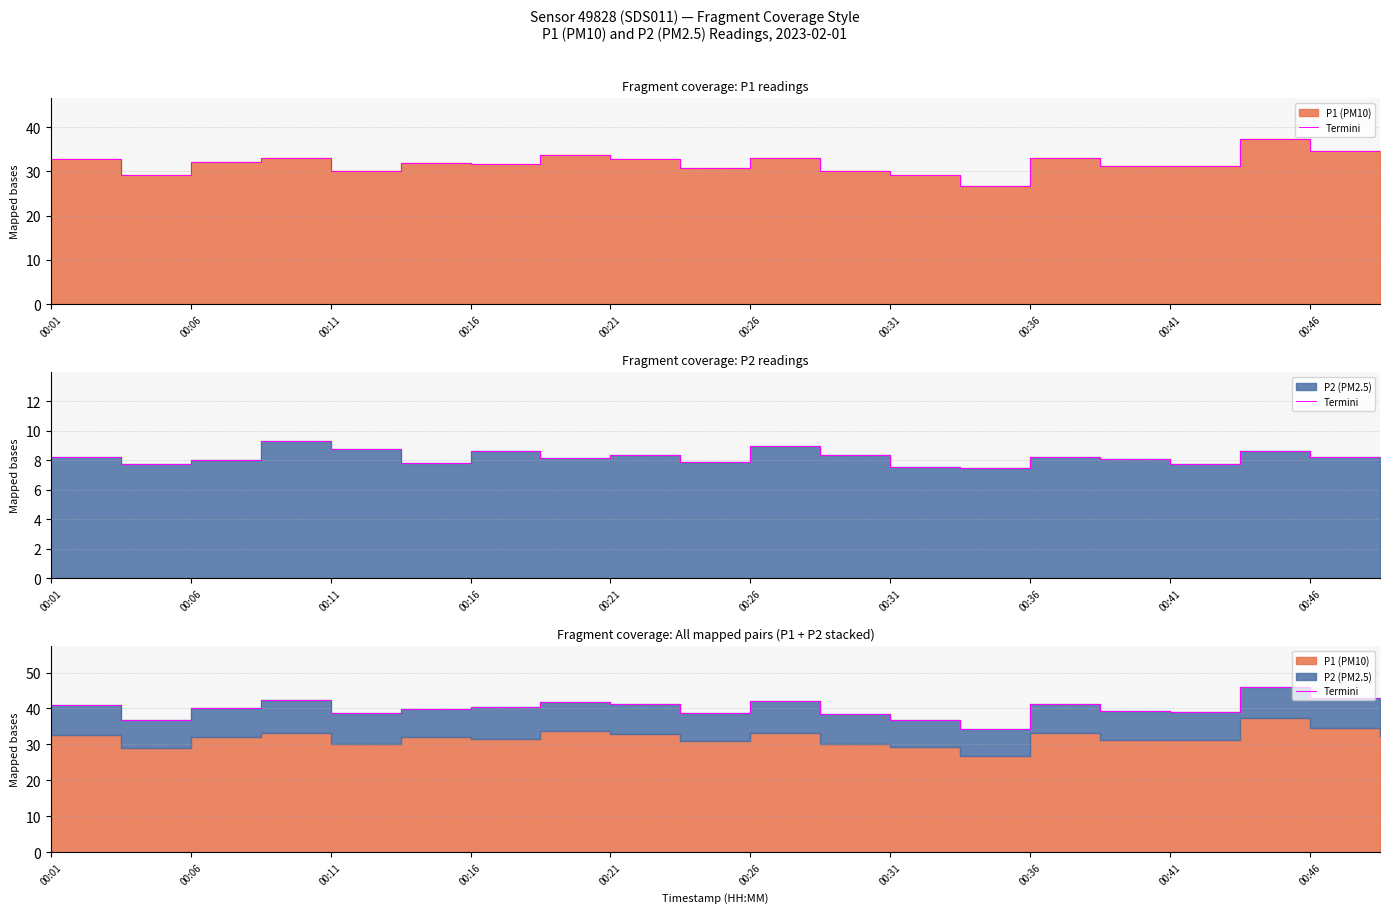

At which category does the chart reach its peak across all series?

17